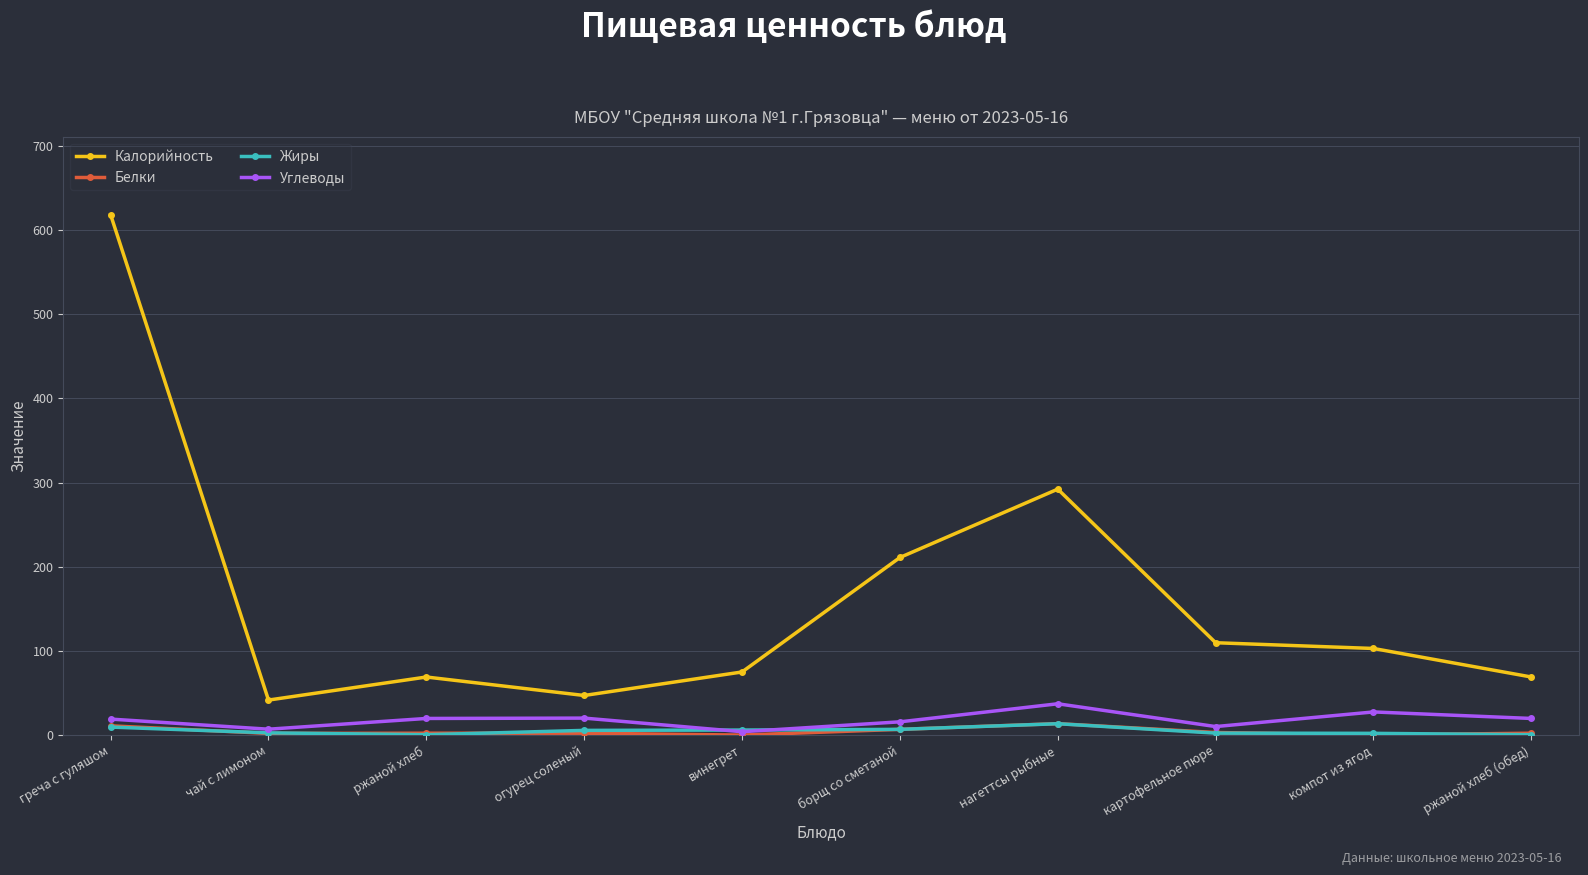

How many lines are shown in the chart?

4